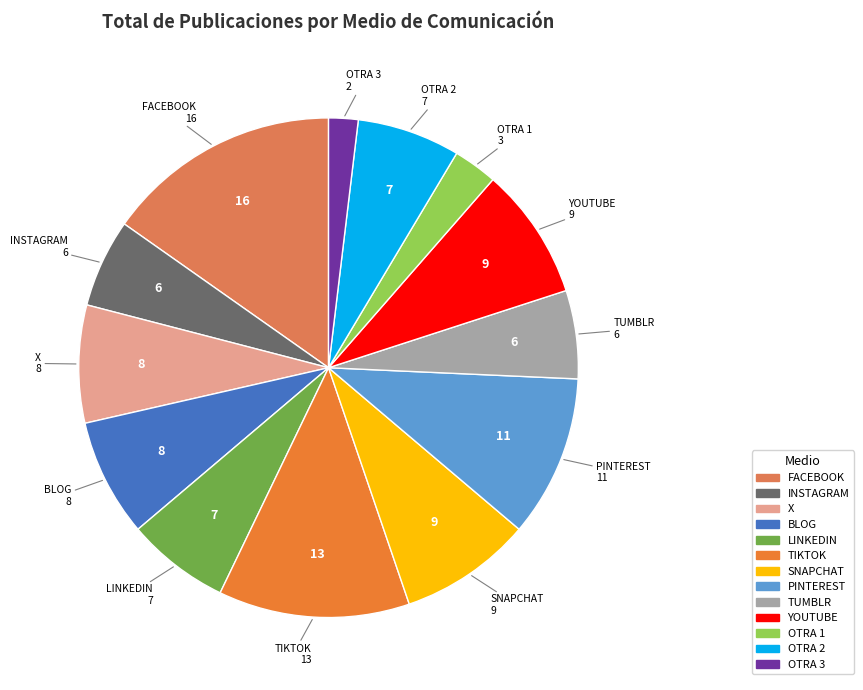

Is the sum of YOUTUBE and BLOG greater than half?

No